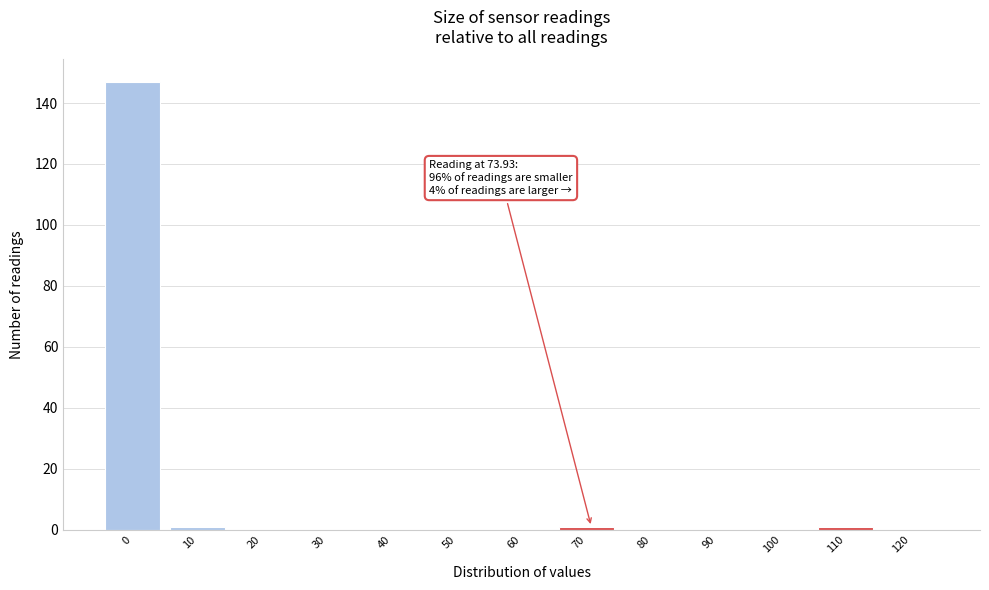

Reading left to right, what are all the values shown in this chart?

0=147	10=1	20=0	30=0	40=0	50=0	60=0	70=1	80=0	90=0	100=0	110=1	120=0